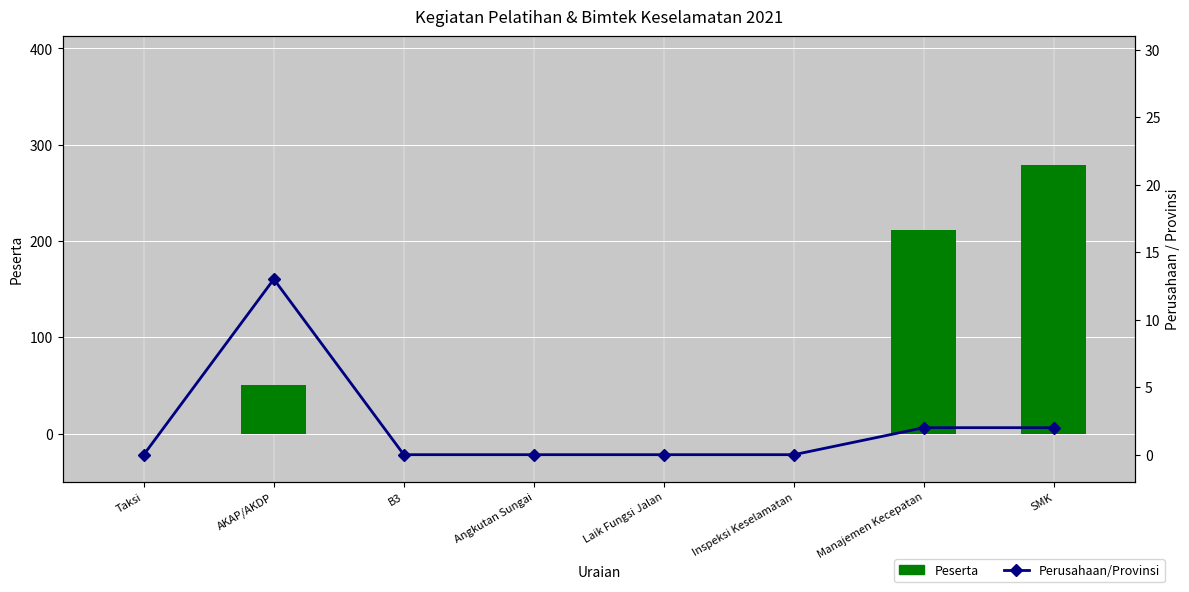

Reading right to left, extract all data points from this chart.

Peserta: SMK=279	Manajemen Kecepatan=211	Inspeksi Keselamatan=0	Laik Fungsi Jalan=0	Angkutan Sungai=0	B3=0	AKAP/AKDP=50	Taksi=0
Perusahaan/Provinsi: SMK=2	Manajemen Kecepatan=2	Inspeksi Keselamatan=0	Laik Fungsi Jalan=0	Angkutan Sungai=0	B3=0	AKAP/AKDP=13	Taksi=0